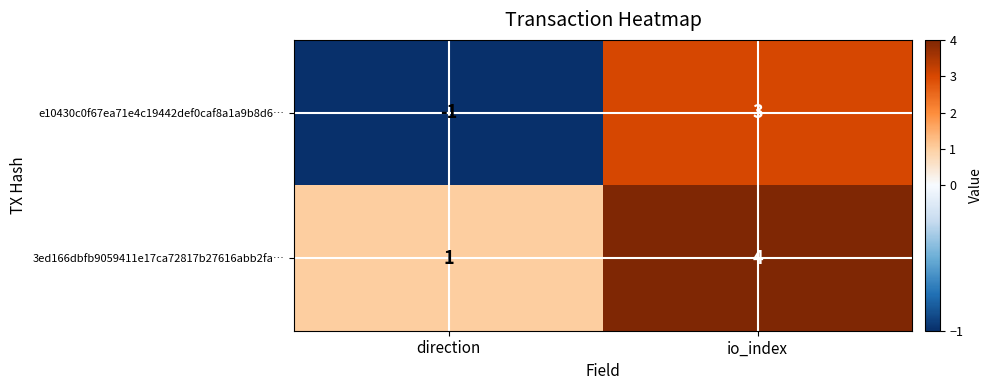

Reading left to right, list all the values displayed in this chart.

e10430c0f67ea71e4c19442def0caf8a1a9b8d6…: -1	3
3ed166dbfb9059411e17ca72817b27616abb2fa…: 1	4